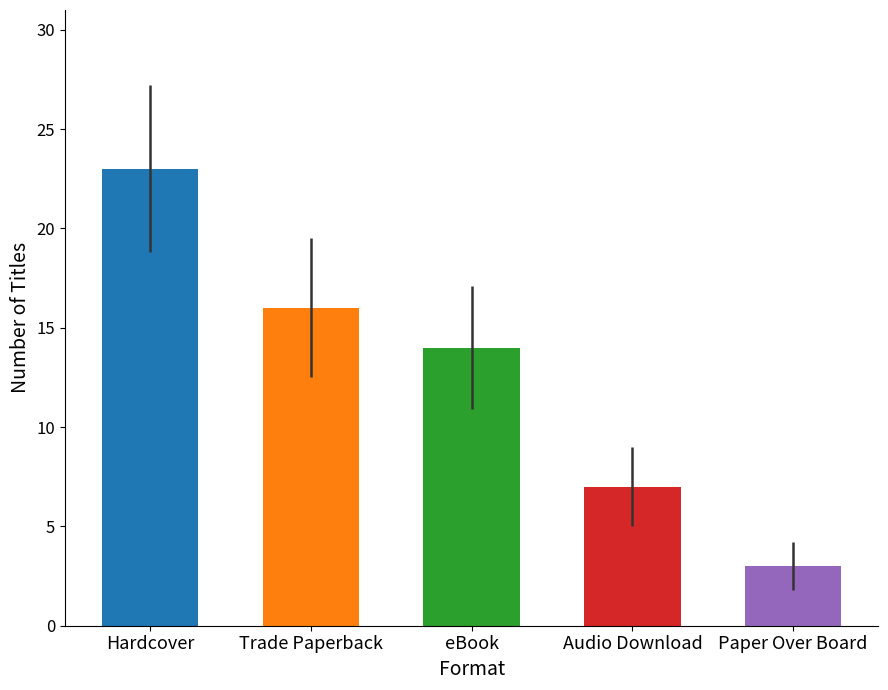

Rank the categories by value from lowest to highest.

Paper Over Board, Audio Download, eBook, Trade Paperback, Hardcover